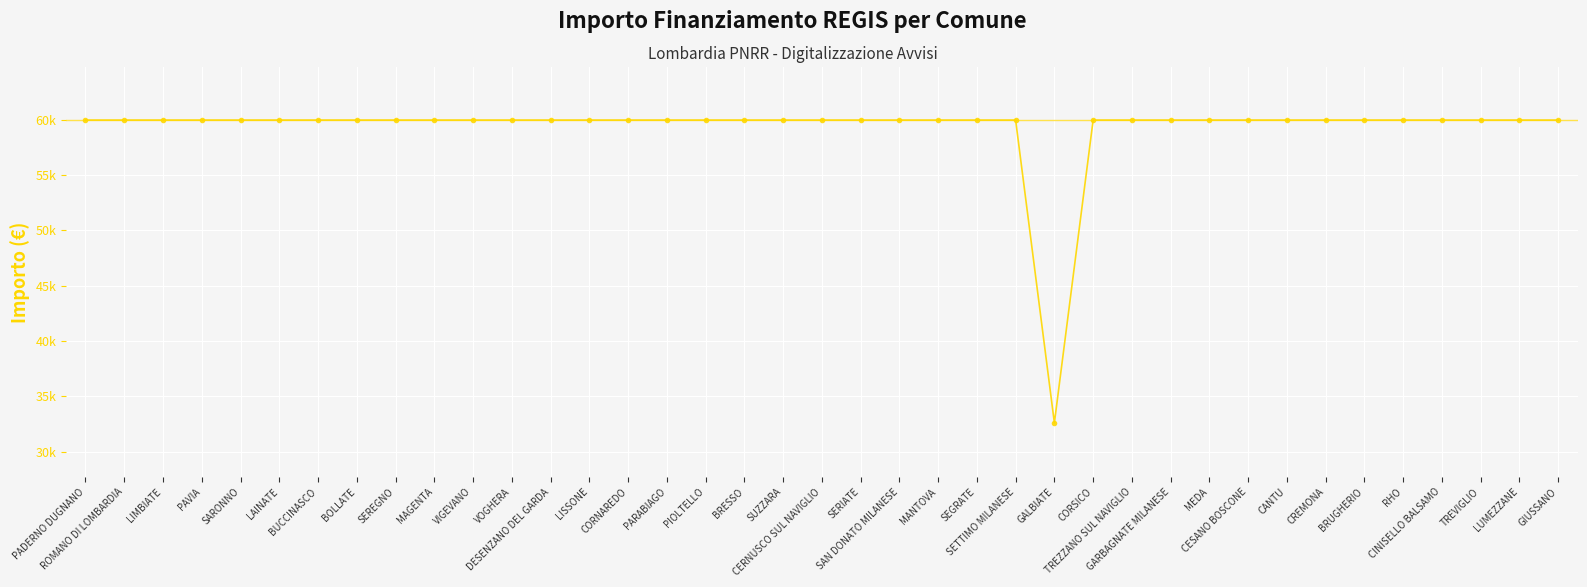

List the labels in order of value, smallest first.

GALBIATE, PADERNO DUGNANO, ROMANO DI LOMBARDIA, LIMBIATE, PAVIA, SARONNO, LAINATE, BUCCINASCO, BOLLATE, SEREGNO, MAGENTA, VIGEVANO, VOGHERA, DESENZANO DEL GARDA, LISSONE, CORNAREDO, PARABIAGO, PIOLTELLO, BRESSO, SUZZARA, CERNUSCO SUL NAVIGLIO, SERIATE, SAN DONATO MILANESE, MANTOVA, SEGRATE, SETTIMO MILANESE, CORSICO, TREZZANO SUL NAVIGLIO, GARBAGNATE MILANESE, MEDA, CESANO BOSCONE, CANTU, CREMONA, BRUGHERIO, RHO, CINISELLO BALSAMO, TREVIGLIO, LUMEZZANE, GIUSSANO